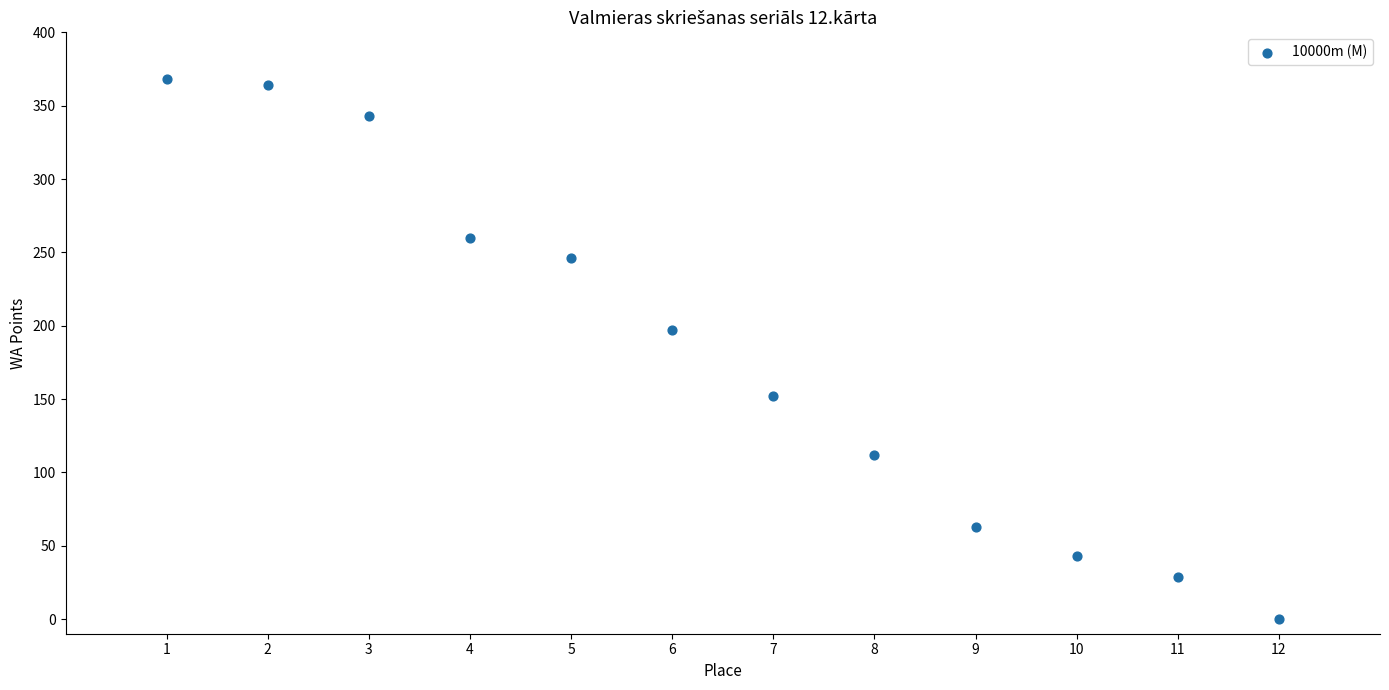

What is the range of Y values (max minus min)?

368